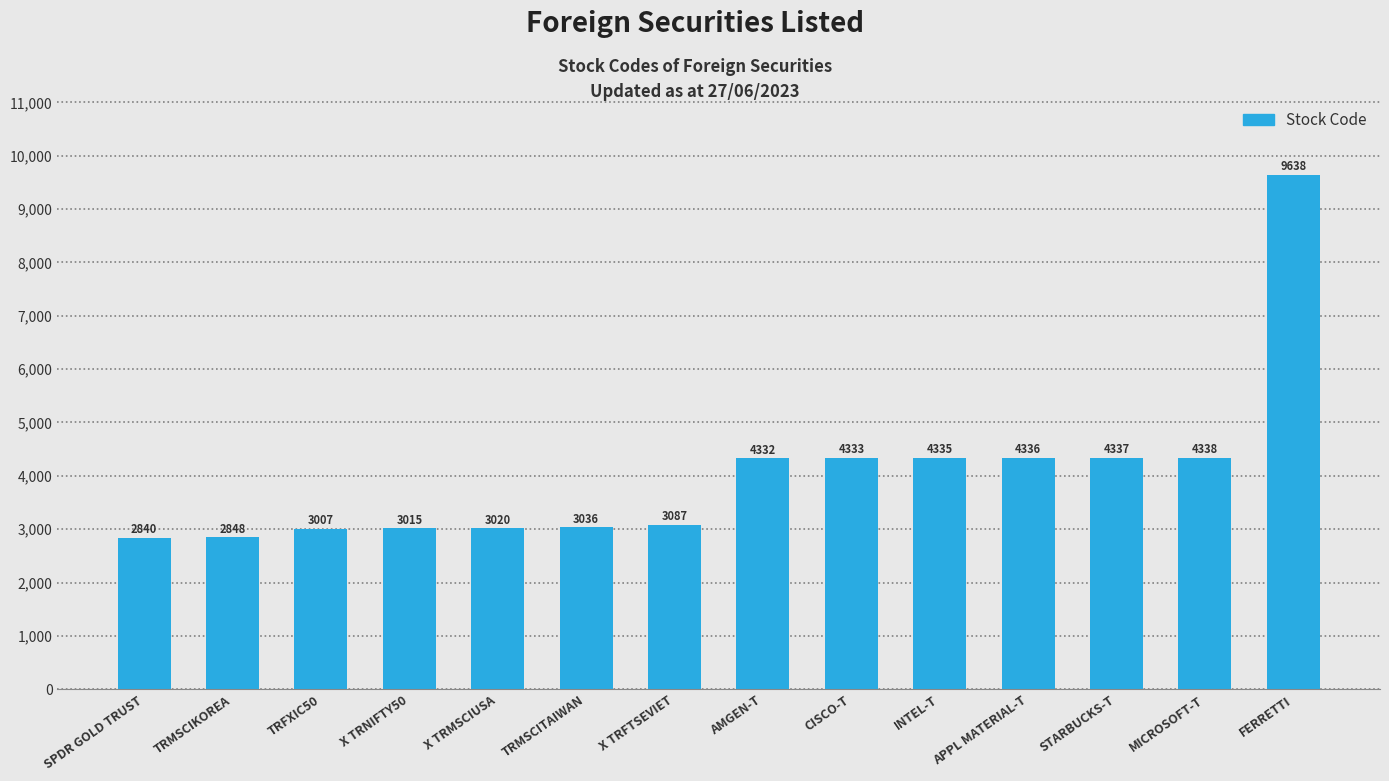

Is it true that the value at SPDR GOLD TRUST is 1712?

False